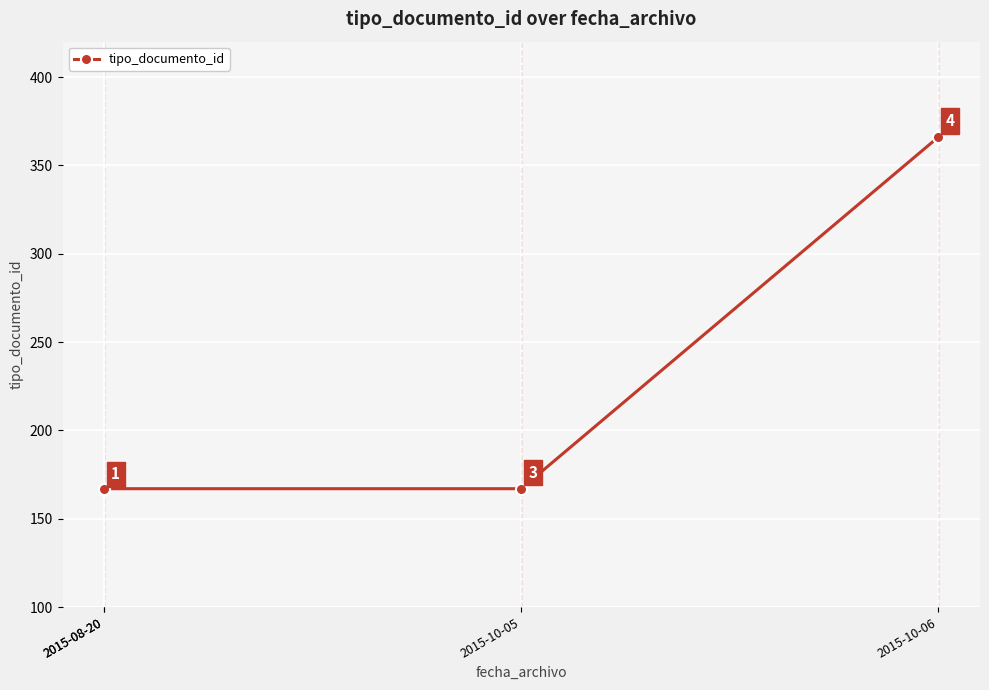

Which label corresponds to the largest value in the chart?

2015-10-06